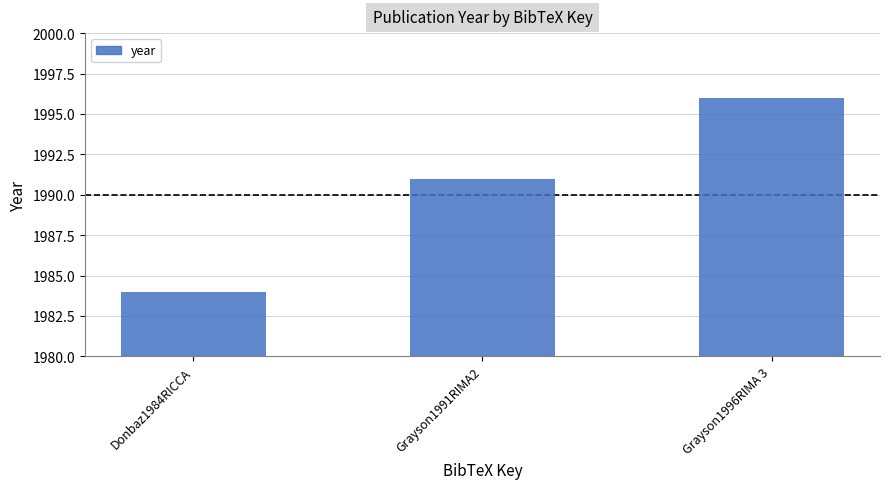

Approximately how many times larger is the value at Grayson1996RIMA 3 compared to Donbaz1984RICCA?

1.0